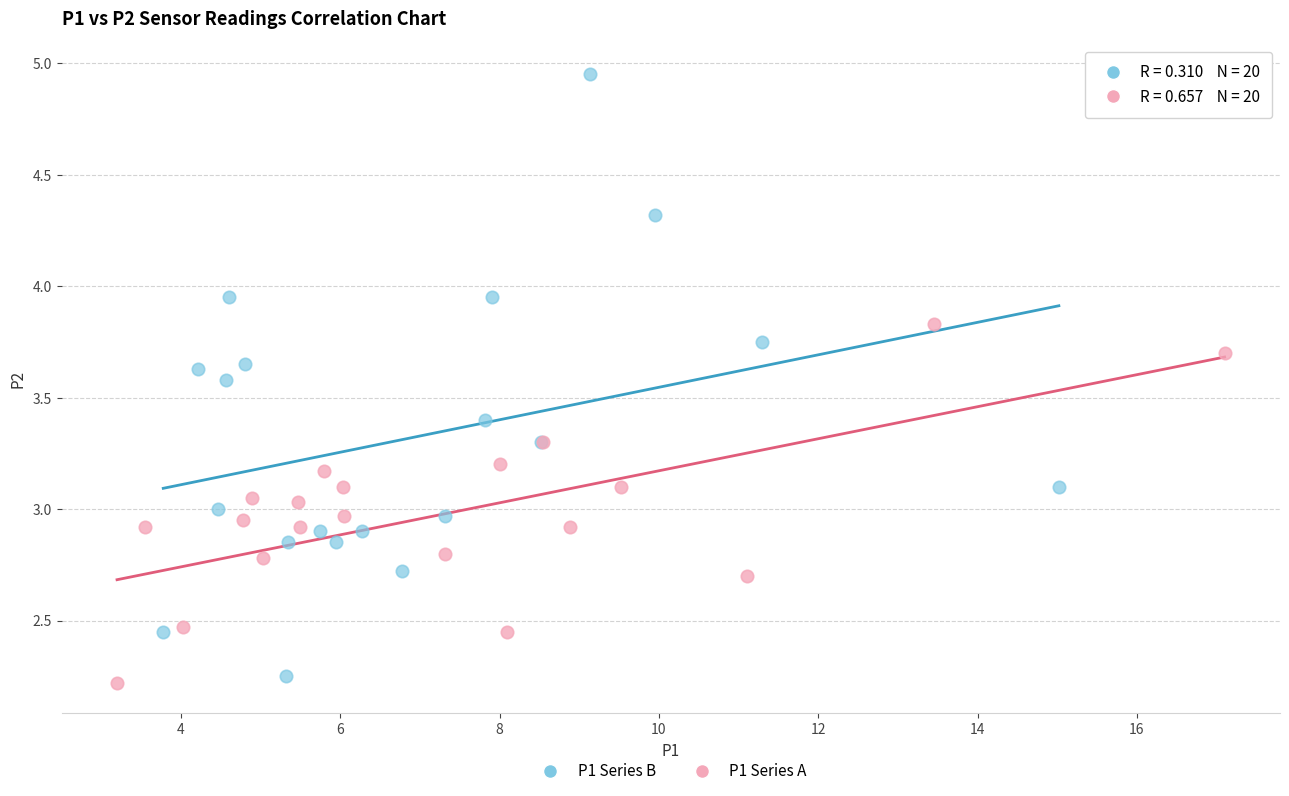

Which series reaches the maximum Y coordinate?

P1 Series B